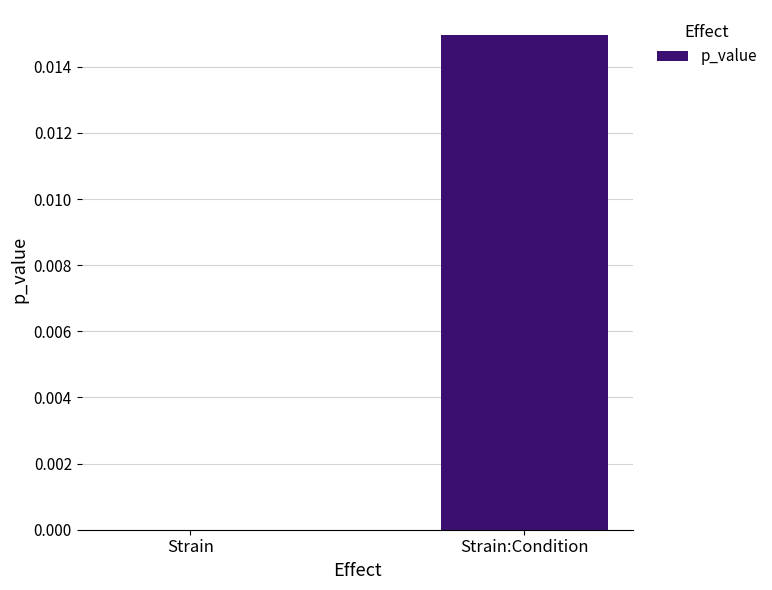

Are the bars horizontal?

No